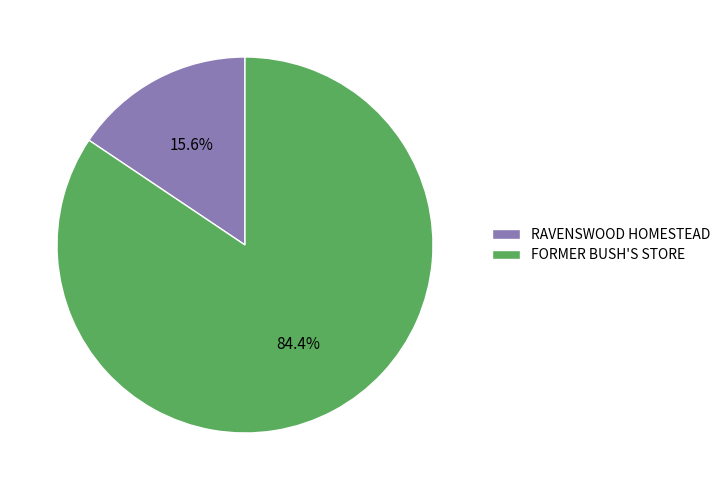

What percentage is the FORMER BUSH'S STORE slice, to the nearest percent?

84%